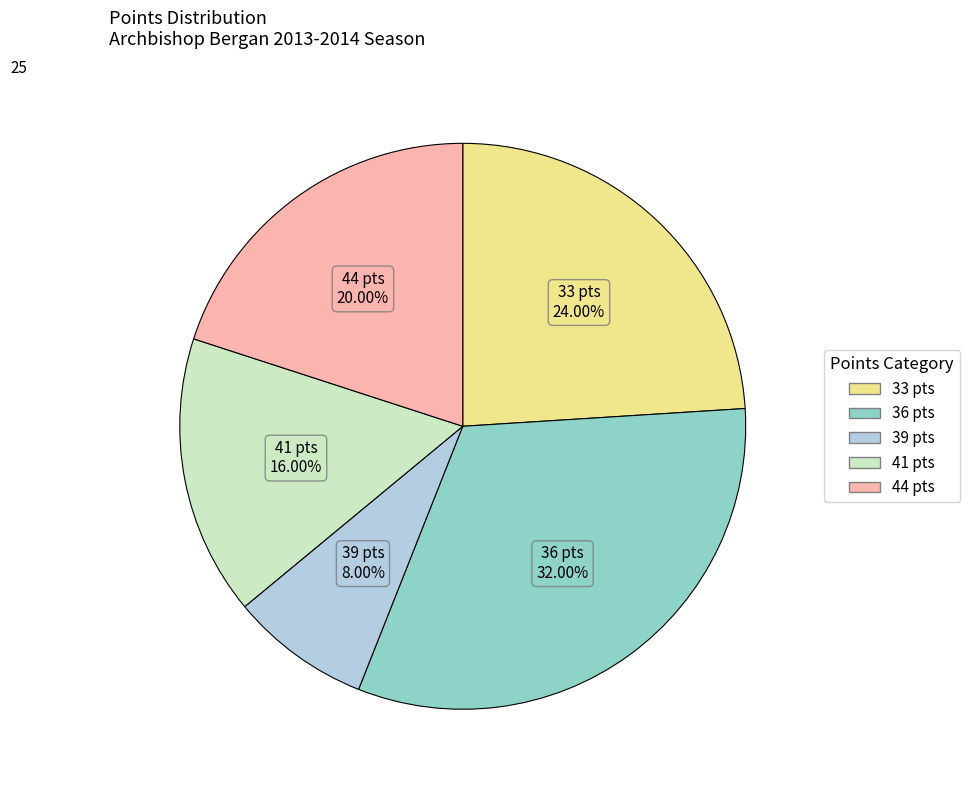

Does any single category account for the majority?

No